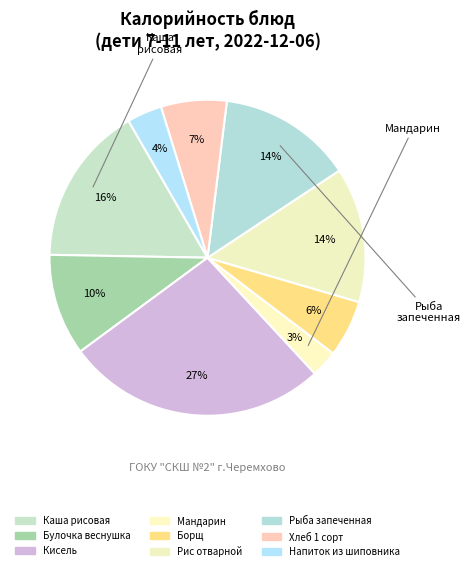

Which slice is the smallest?

Мандарин